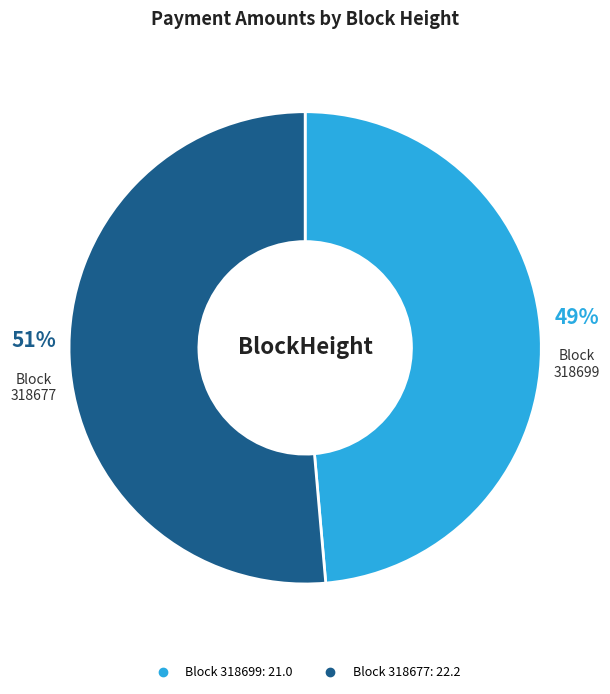

Count the number of slices in the pie.

2